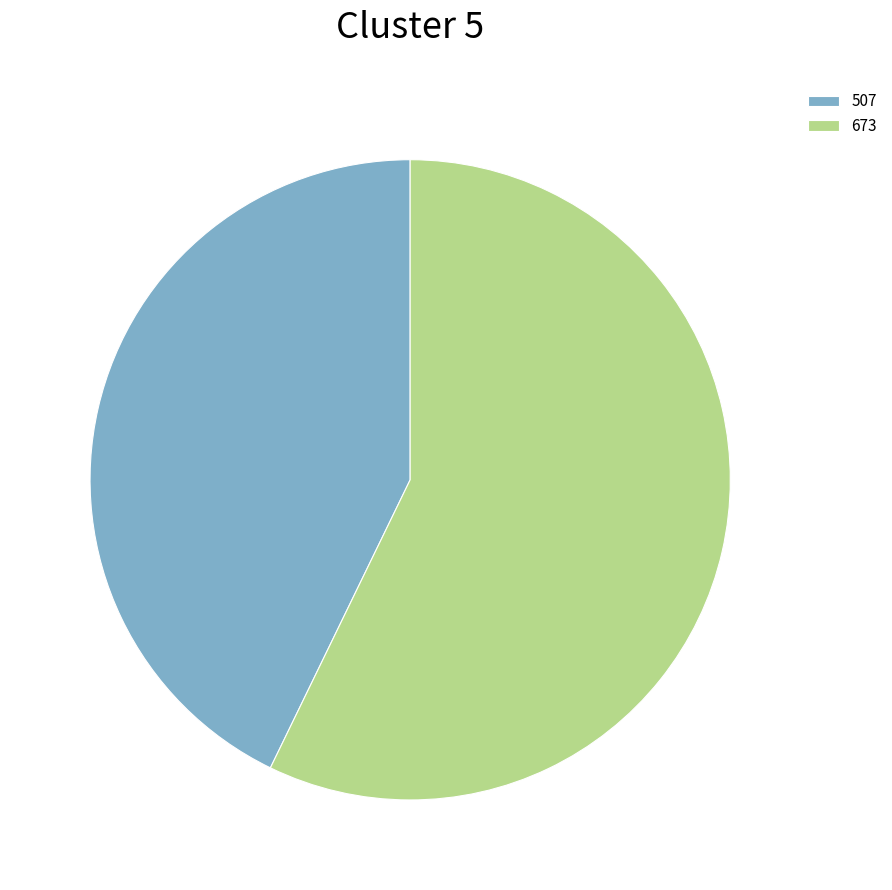

Approximately how many times larger is the value at 507 compared to 673?

0.7